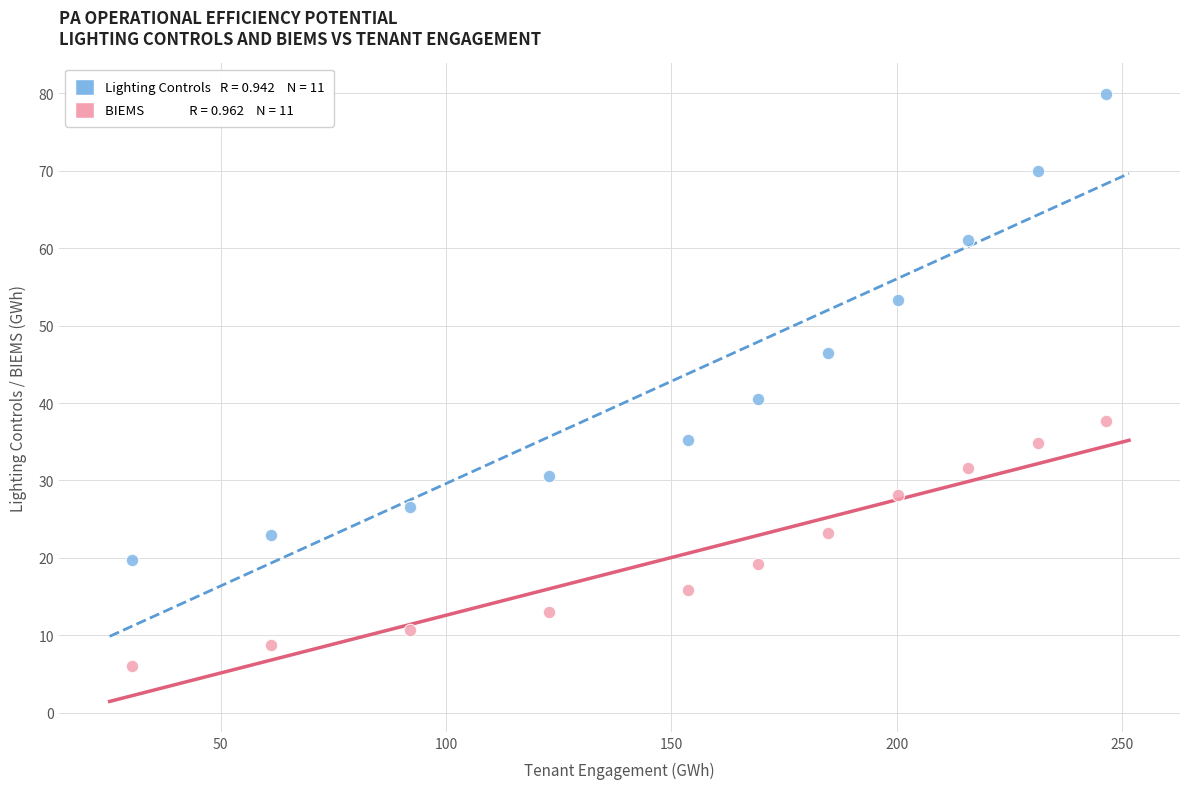

Across all data points, what is the range of X values (max minus min)?

216.1